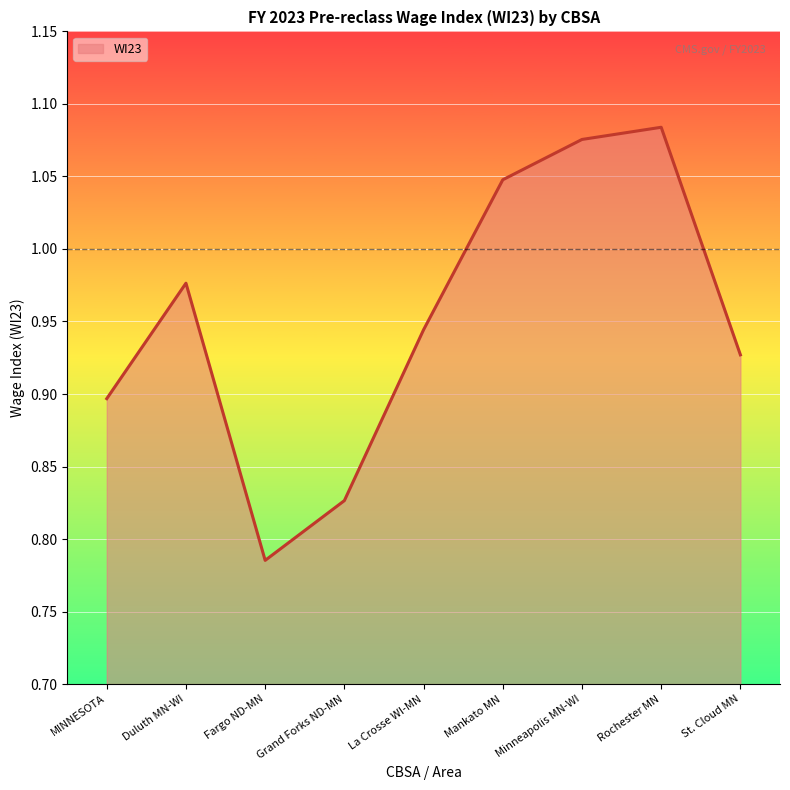

How many categories are shown in the chart?

9